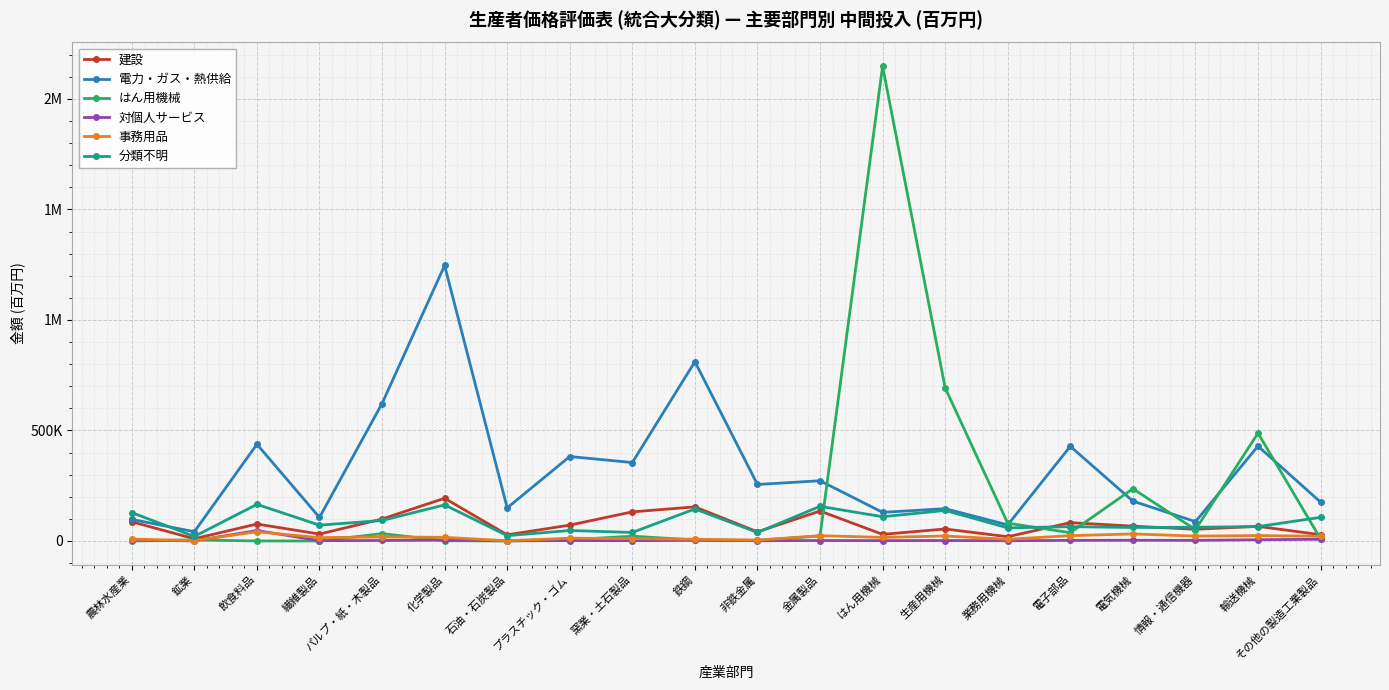

Does the chart have visible grid lines?

Yes